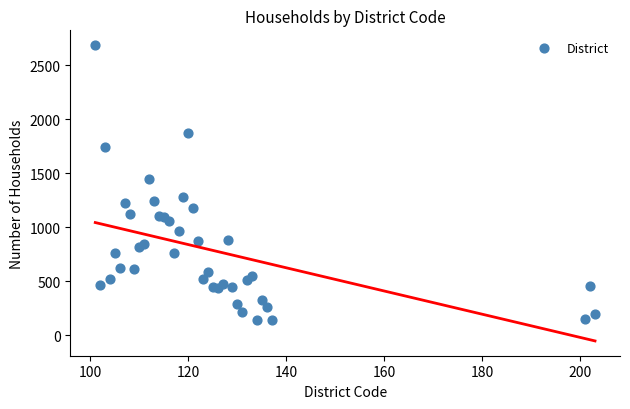

What Y value in the scatter plot is closest to 1410?

1448